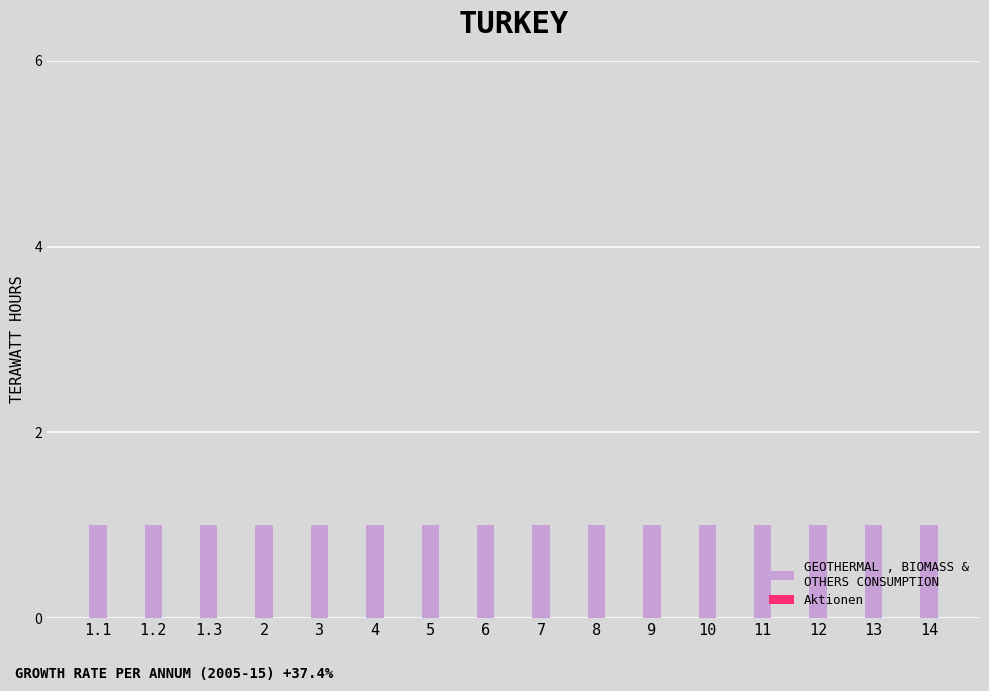

At which label does GEOTHERMAL , BIOMASS &
OTHERS CONSUMPTION reach its peak?

1.1